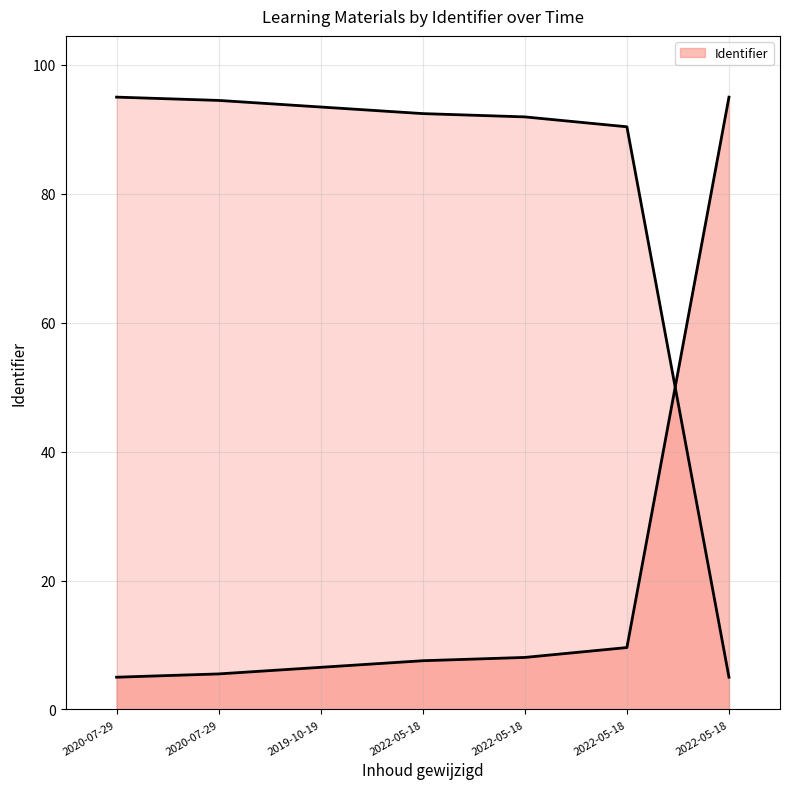

Rank the categories by value from lowest to highest.

2020-07-29, 2020-07-29, 2019-10-19, 2022-05-18, 2022-05-18, 2022-05-18, 2022-05-18